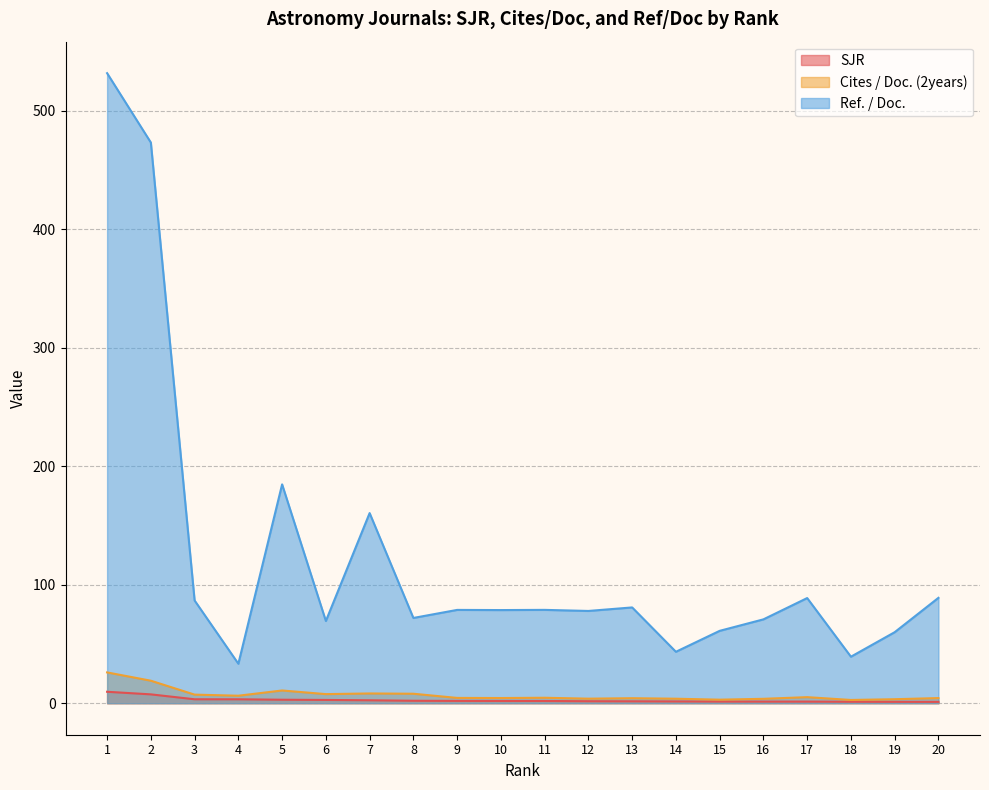

What is the difference between the maximum and second lowest values in the Ref. / Doc. series?

492.5